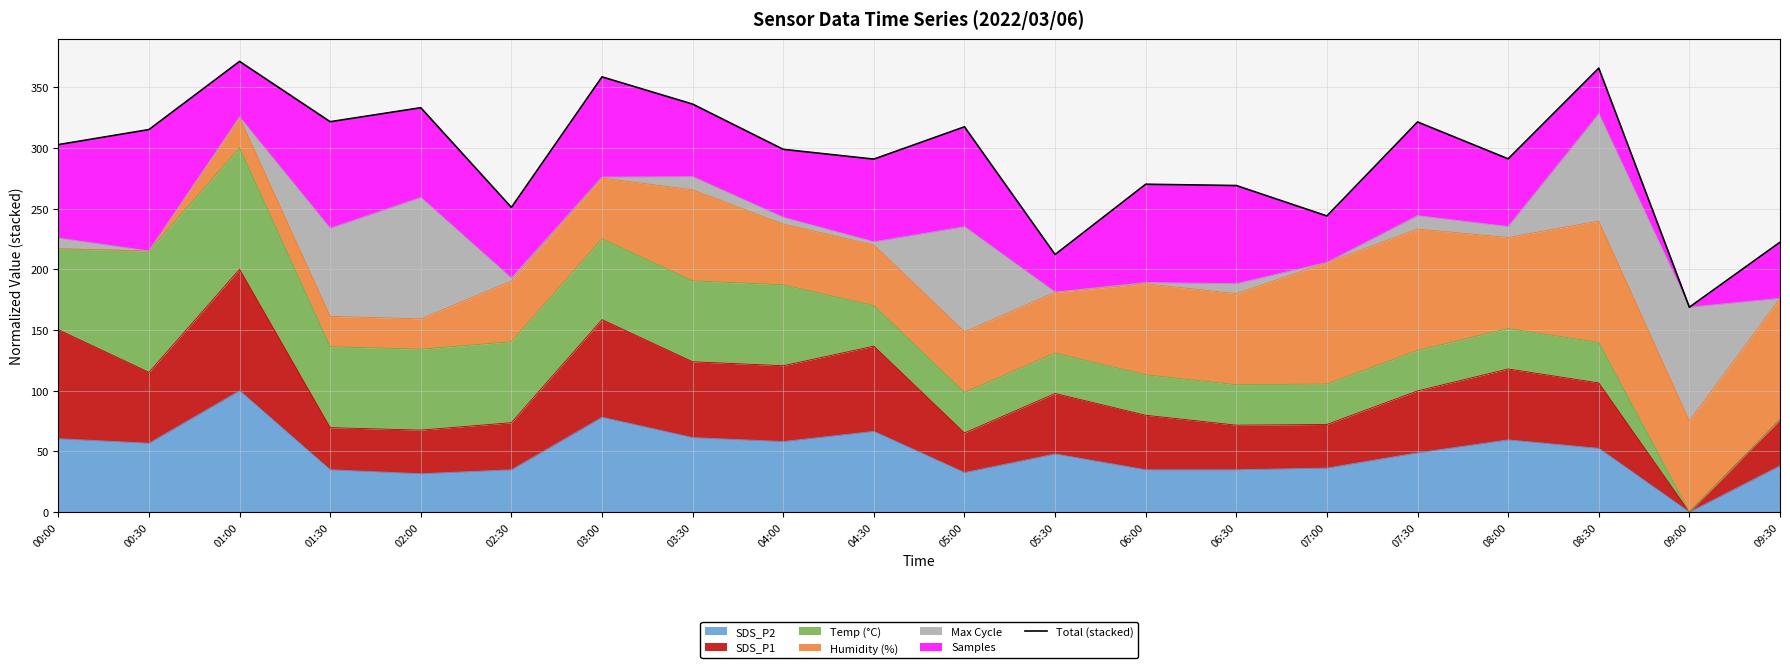

Read the value at 00:30.

315.1